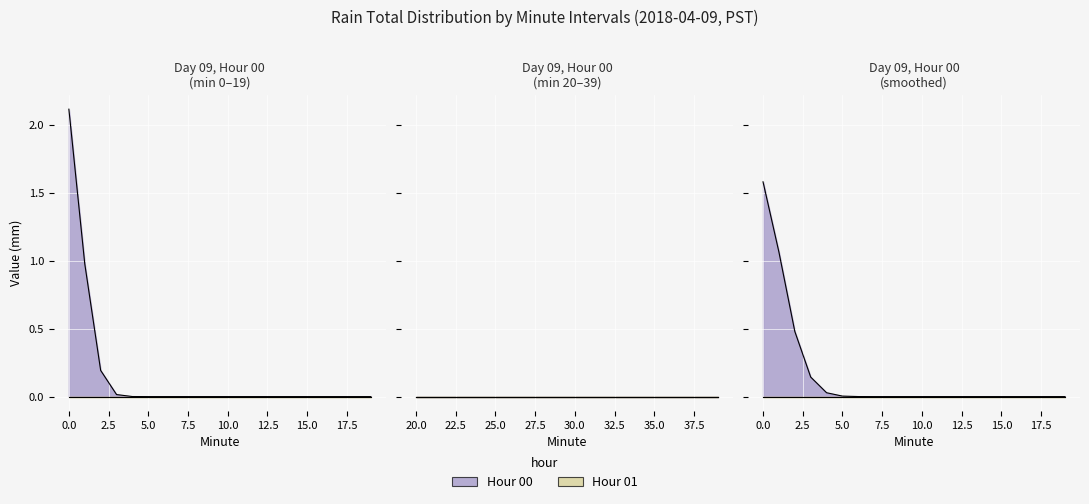

What are all the series names shown in the legend?

Hour 00, Hour 01